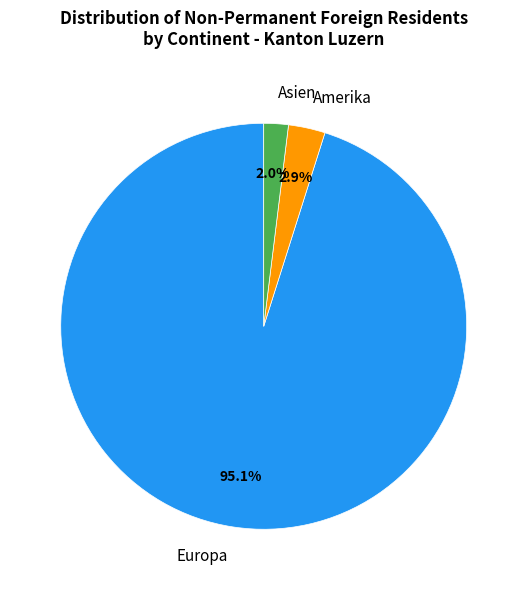

Count the number of slices in the pie.

3